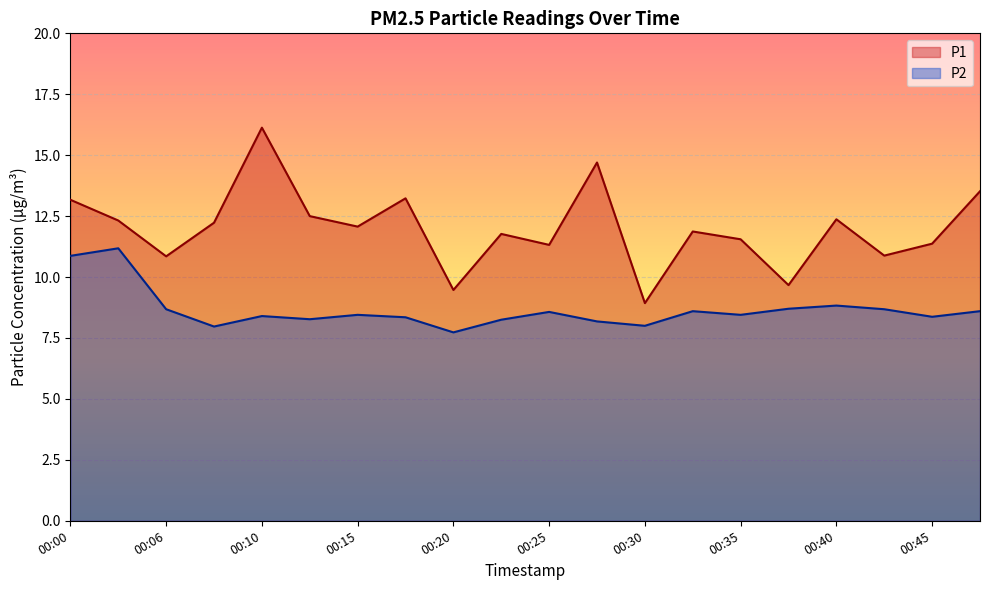

What is the sum of all P1 values?

239.9